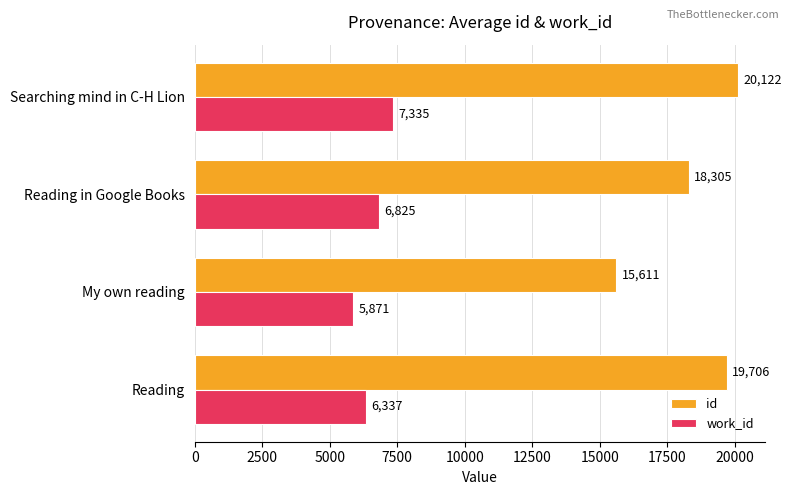

How many values in the id series are below 19705?

2